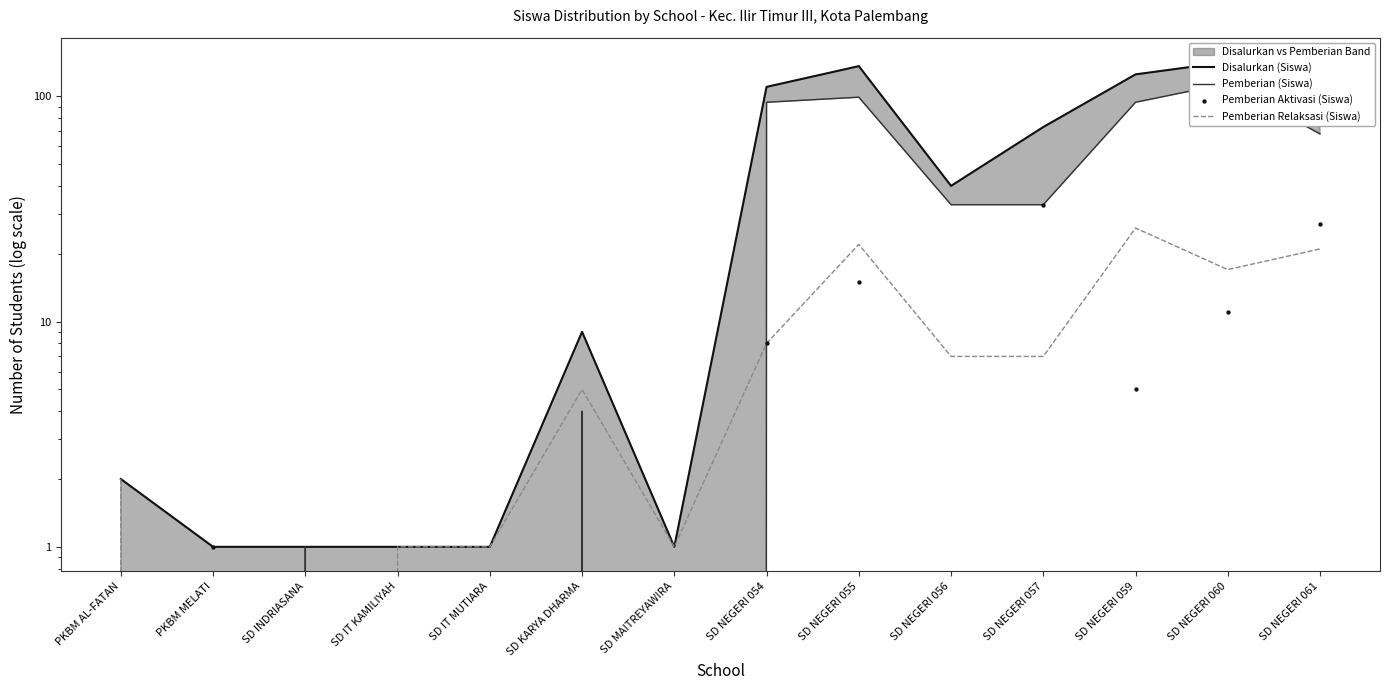

Which series contains the lowest Y value?

Pemberian (Siswa)